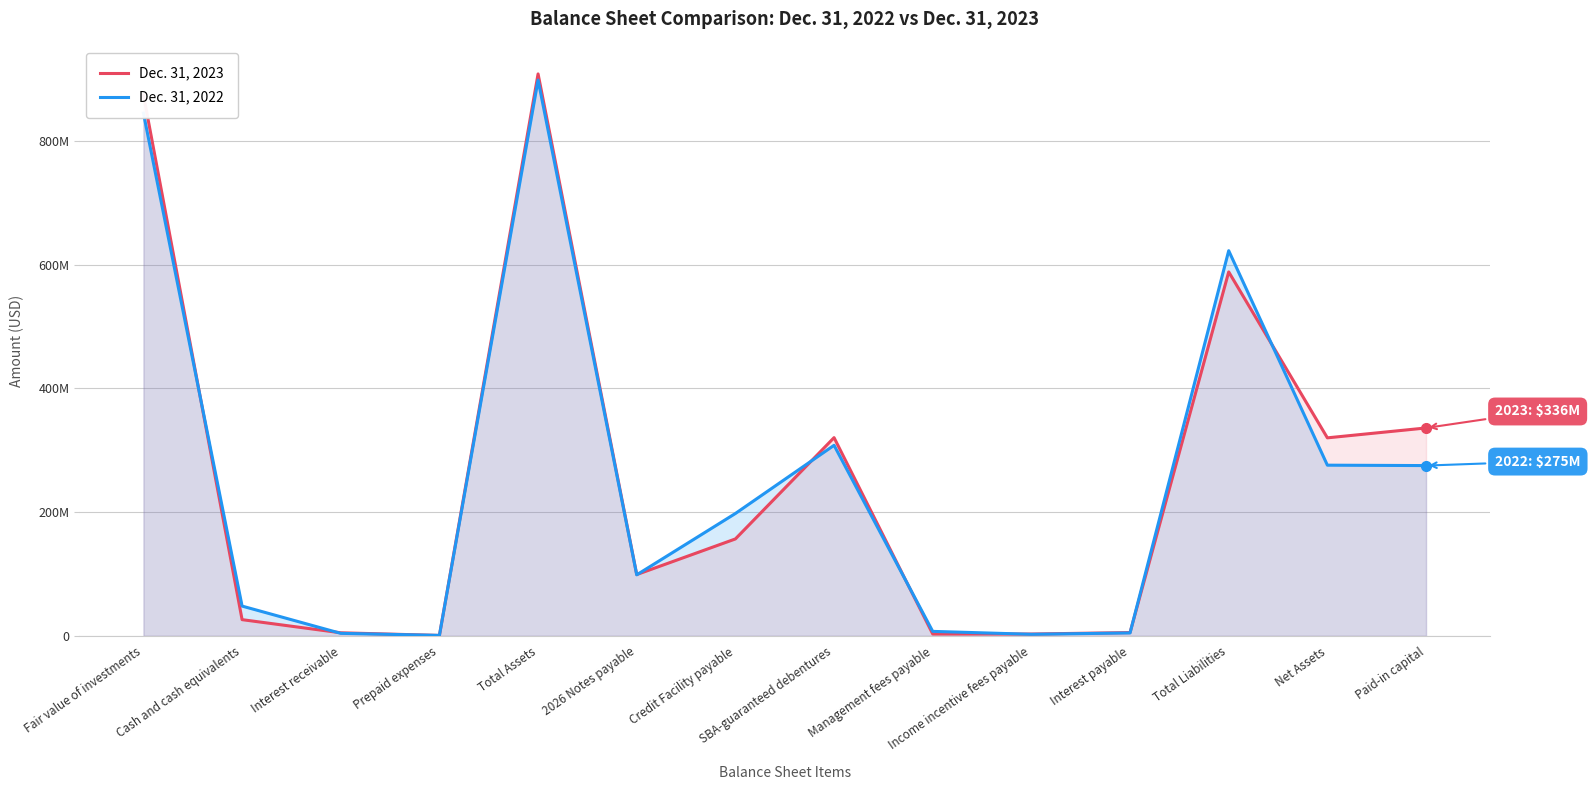

Is it true that Dec. 31, 2023 equals 5241164 at Interest payable?

True